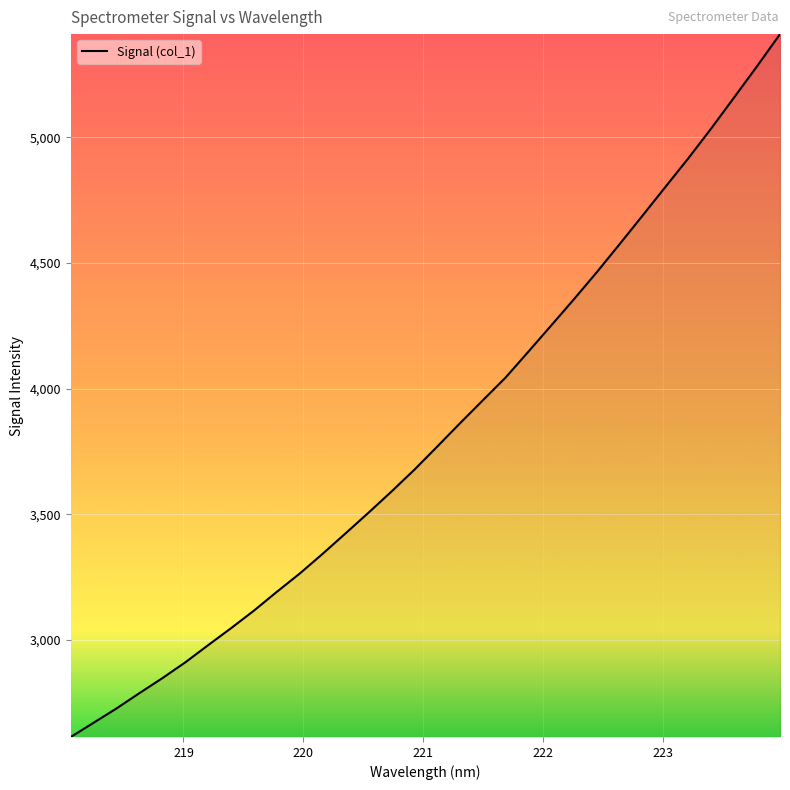

What is the difference between the maximum and minimum values?

2796.8